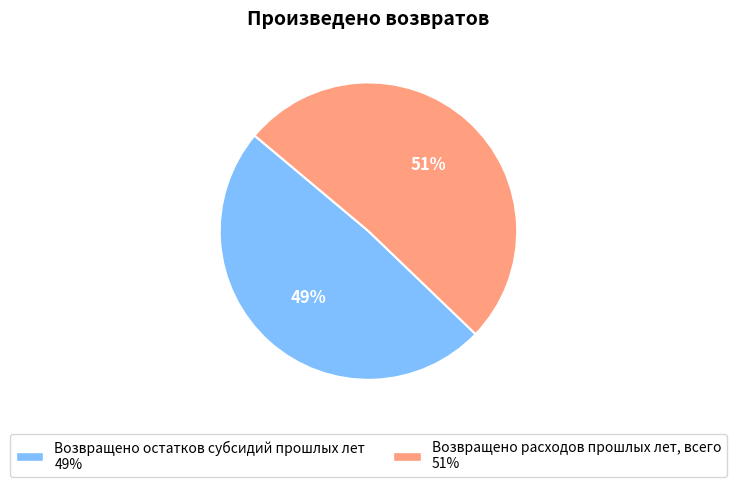

Rank the categories by value from lowest to highest.

Возвращено остатков субсидий прошлых лет, Возвращено расходов прошлых лет, всего